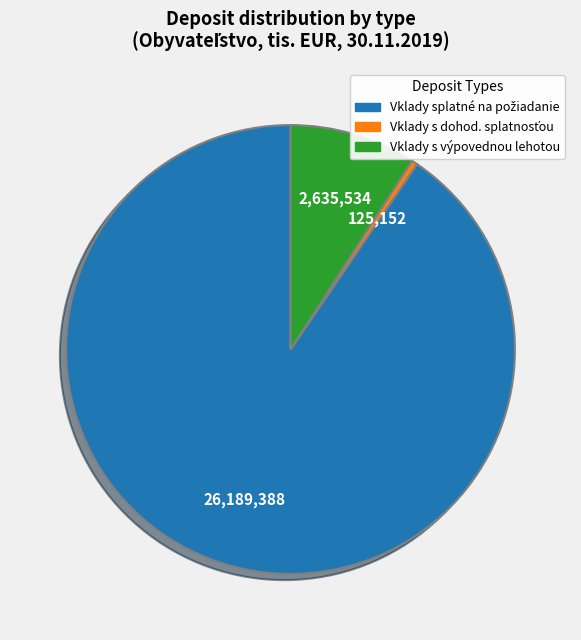

Is there a majority slice in this chart?

Yes